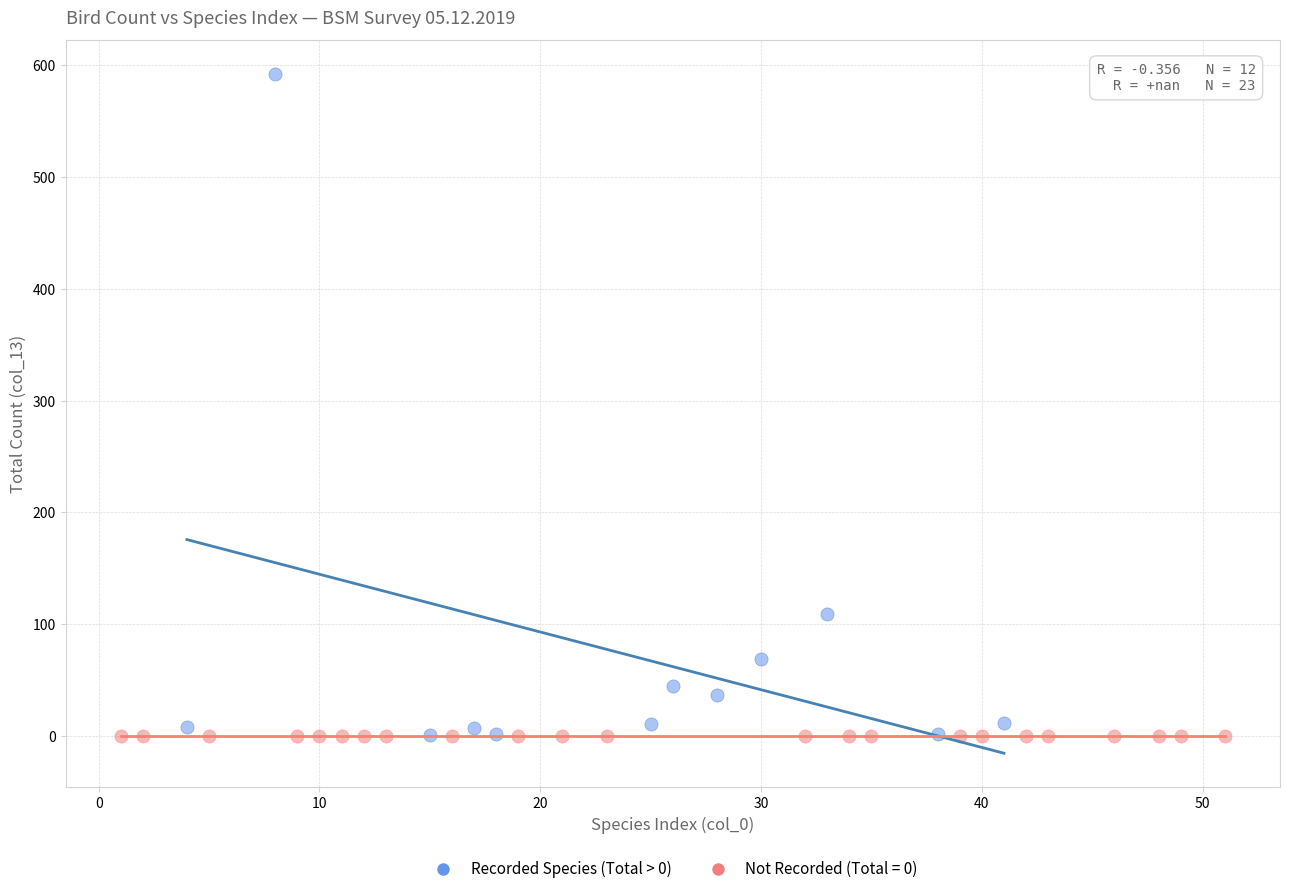

Which series contains the highest Y value?

Recorded Species (Total > 0)